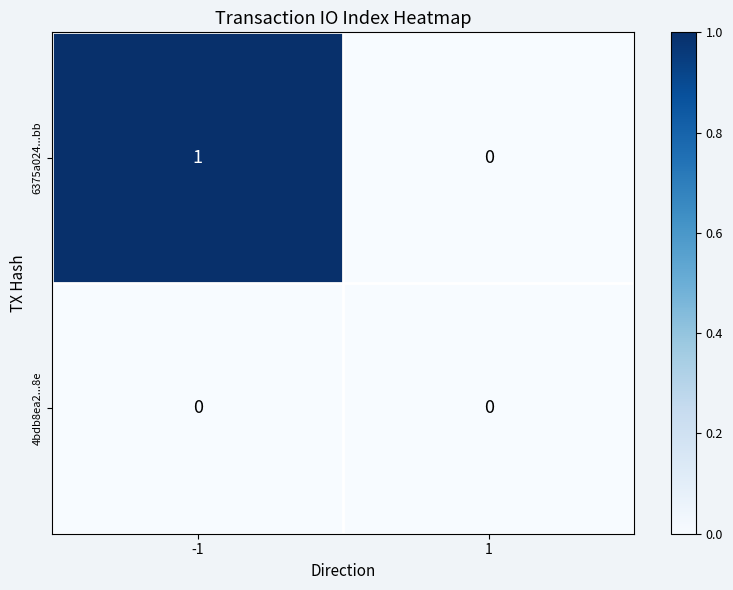

At which category is the sum across all series the highest?

-1